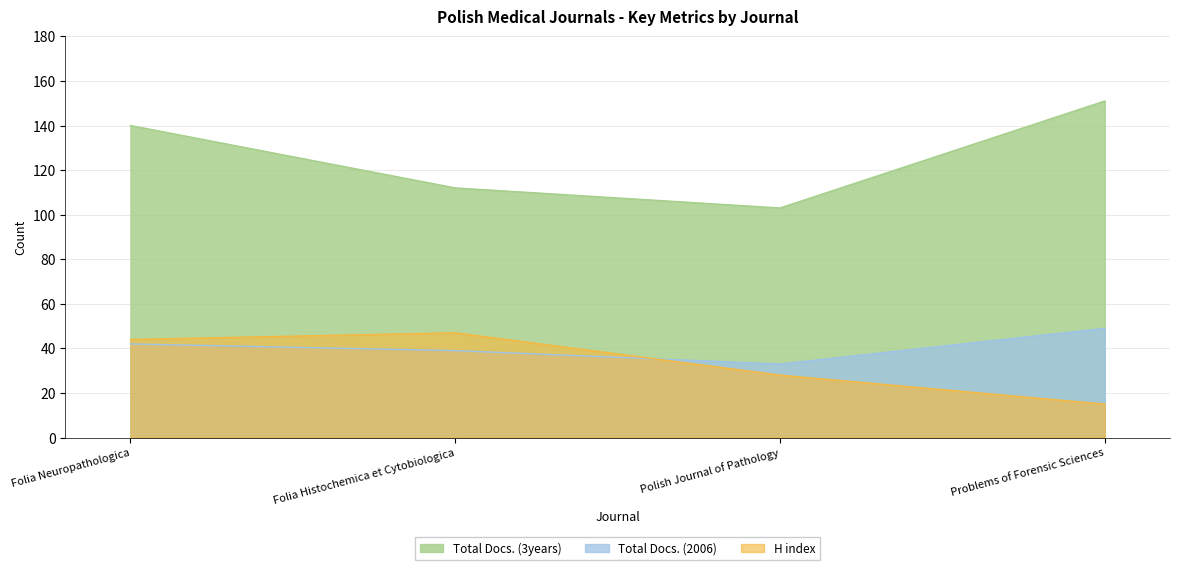

The value of H index at Folia Histochemica et Cytobiologica is 47. True or false?

True